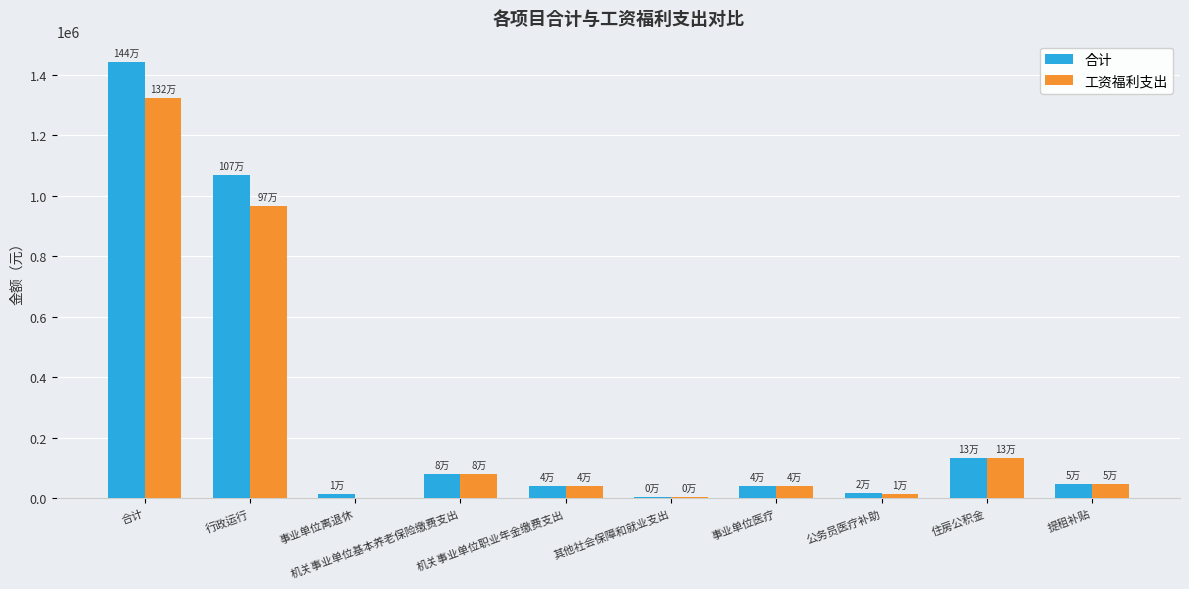

What is the sum of the 工资福利支出 values at 事业单位医疗 and 住房公积金?

174659.4